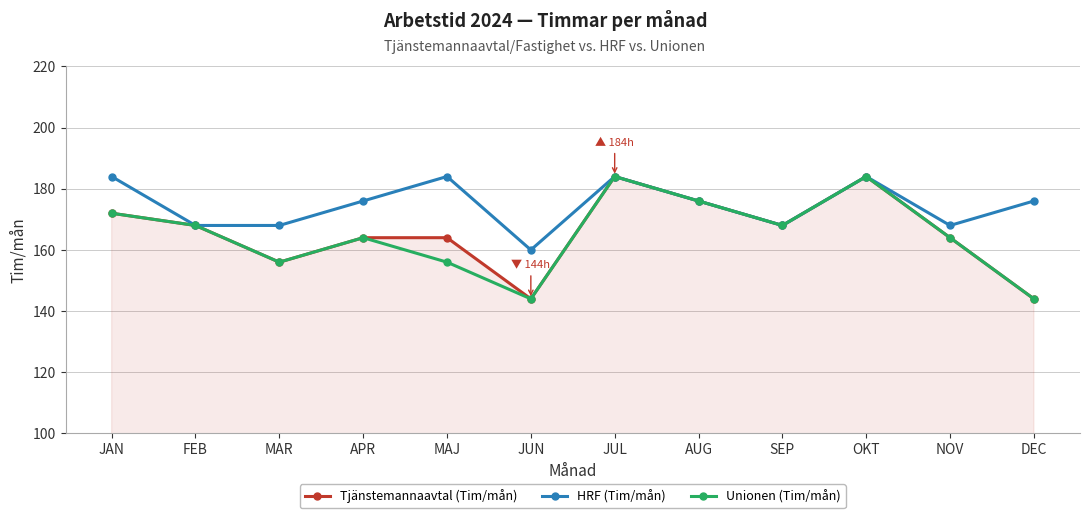

Which series changed the most between MAJ and DEC?

Tjänstemannaavtal (Tim/mån)